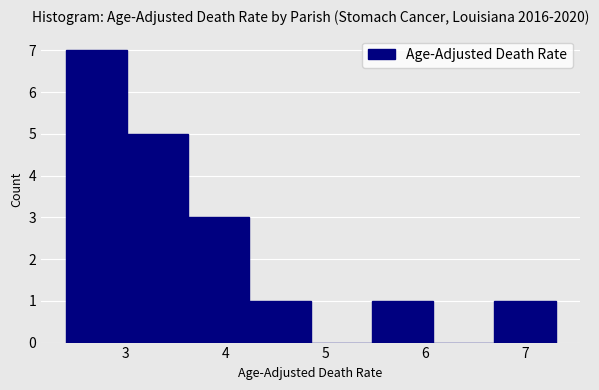

Over which range of the x-axis is the bar tallest?

2.4 to 3.0